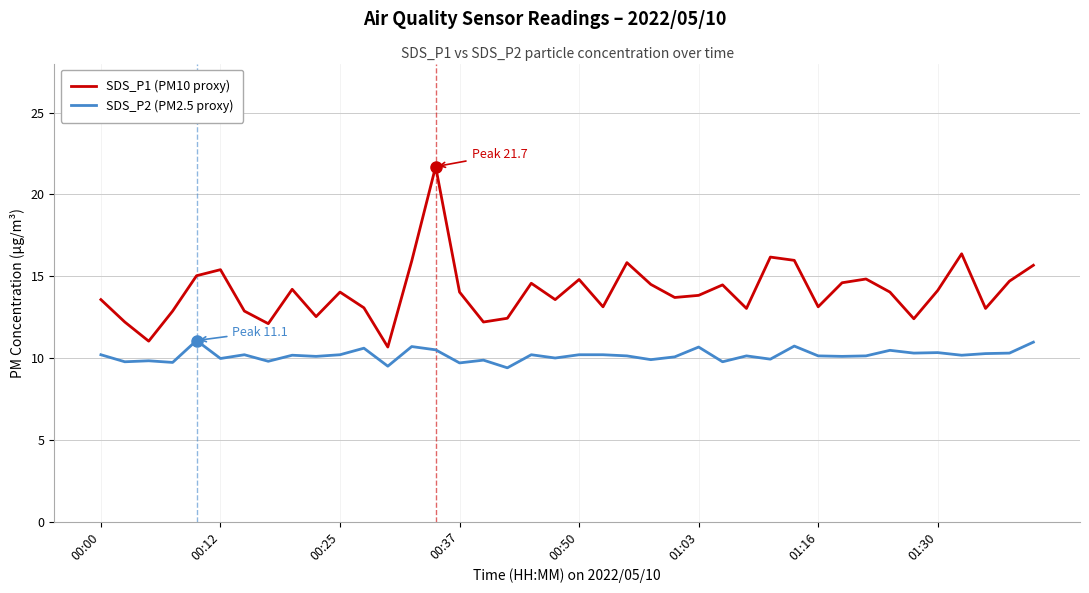

What is the maximum value for SDS_P2 (PM2.5 proxy)?

11.1